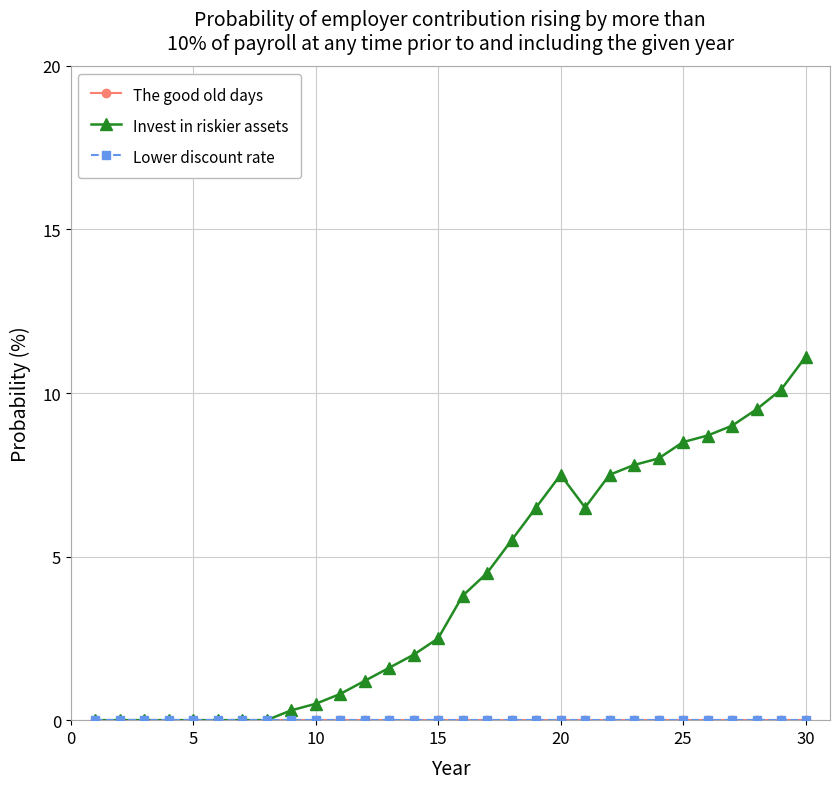

How many lines are shown in the chart?

3